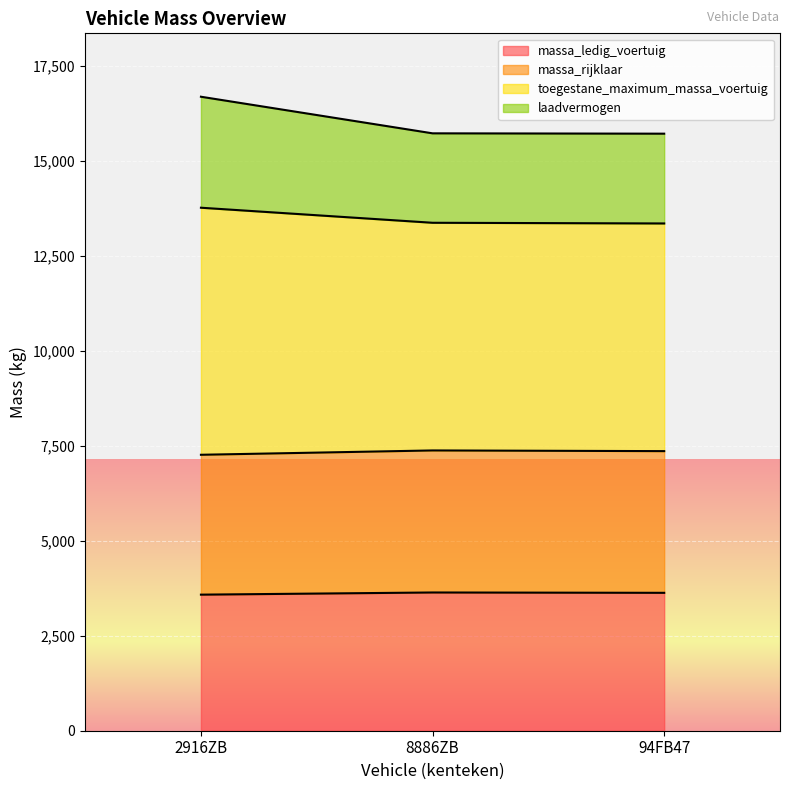

How many data points in massa_rijklaar are less than 7356?

1